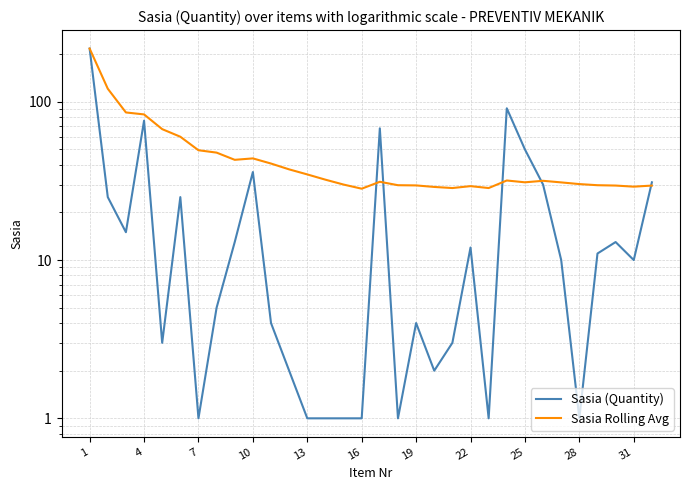

At which label does Sasia Rolling Avg first exceed 31?

1